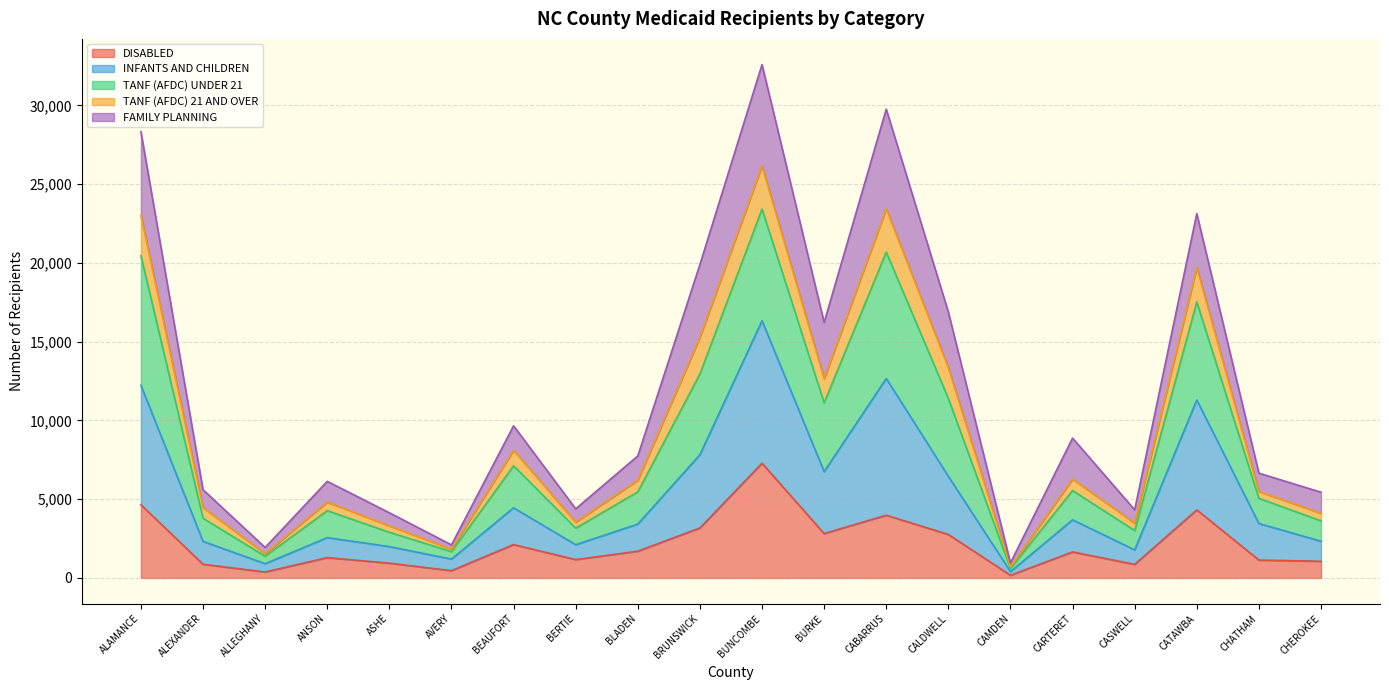

True or false: INFANTS AND CHILDREN and DISABLED intersect in this chart.

False